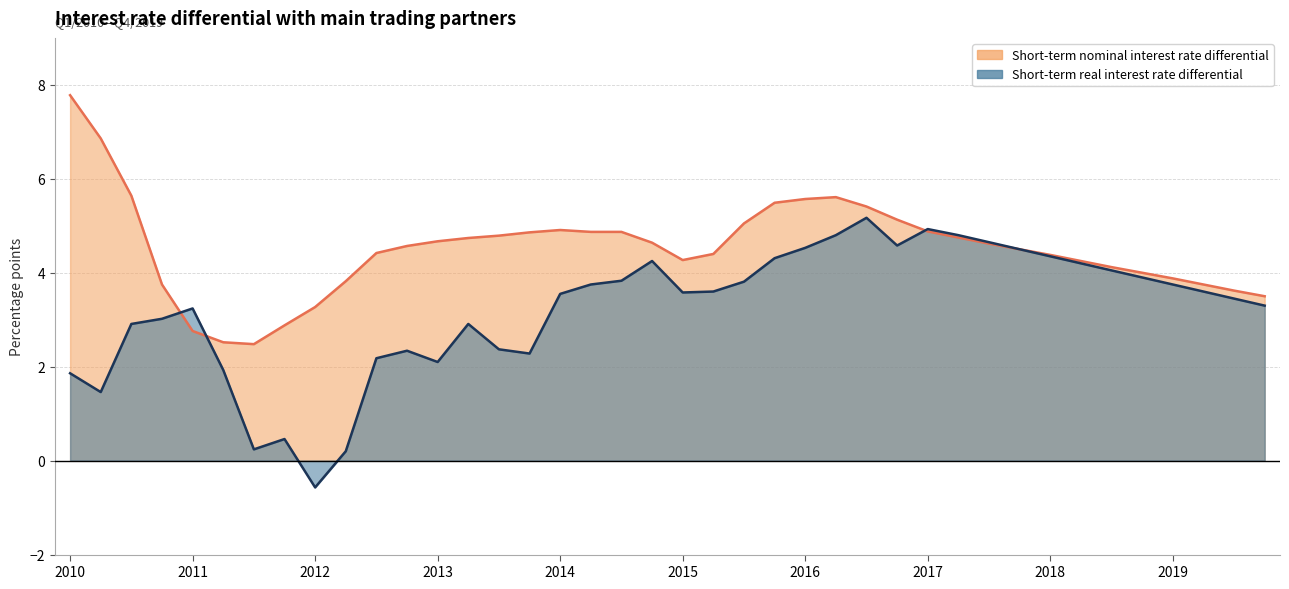

How many times do Short-term real interest rate differential and Short-term nominal interest rate differential cross each other?

3